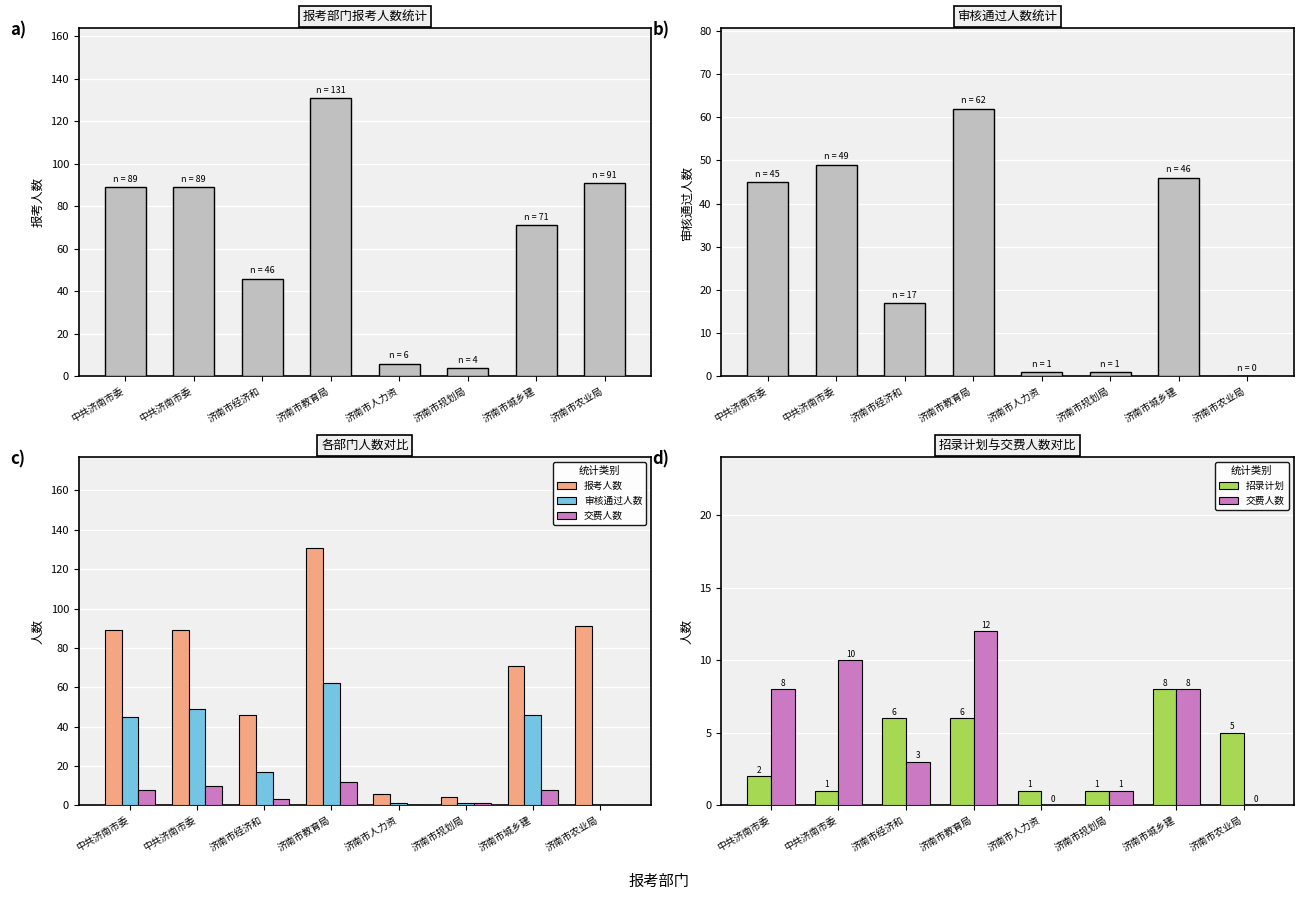

Does the chart contain any negative values?

No